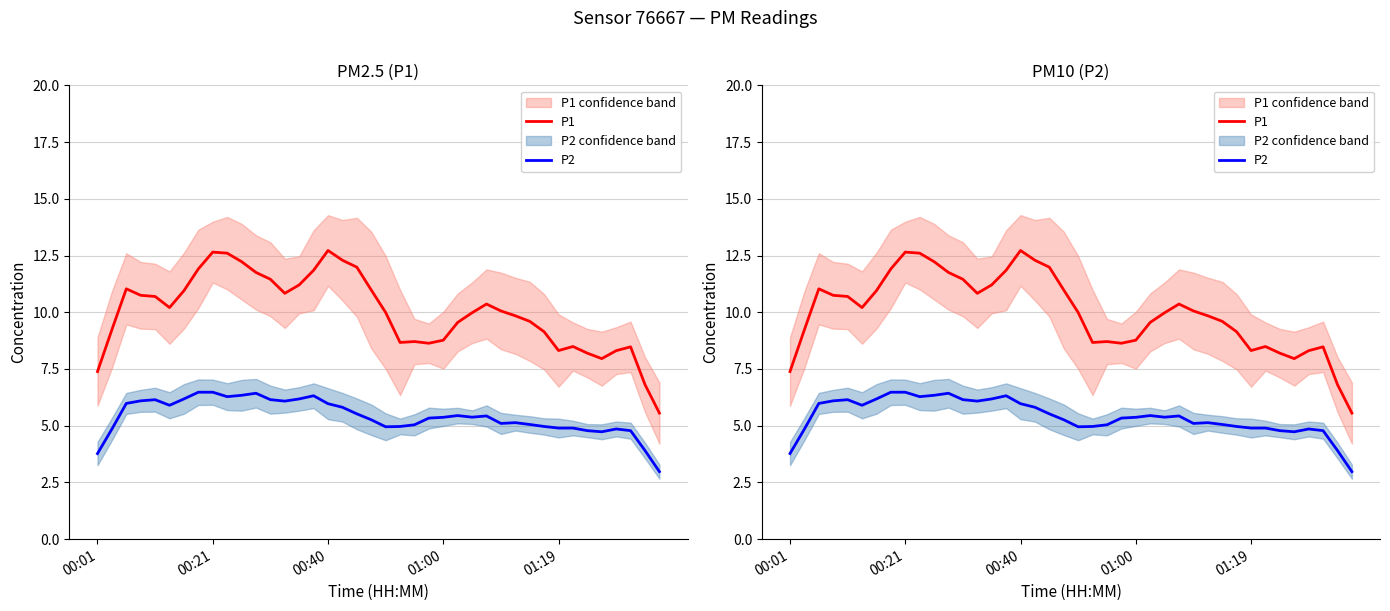

How many data points in P1 are less than 10?

20